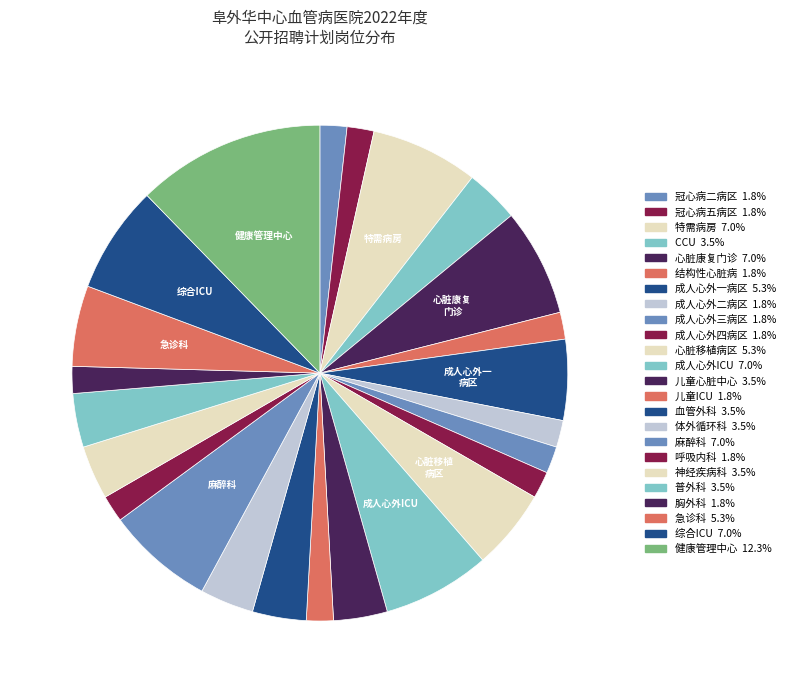

To the nearest percent, what is the difference between the largest and smallest slice percentages?

11%